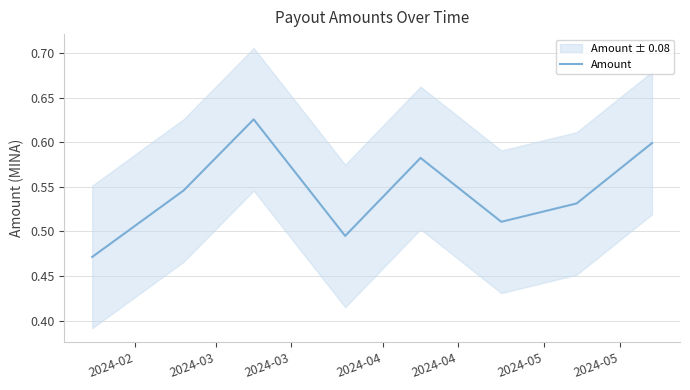

Reading left to right, what are all the values shown in this chart?

0.5	0.5	0.6	0.5	0.6	0.5	0.5	0.6